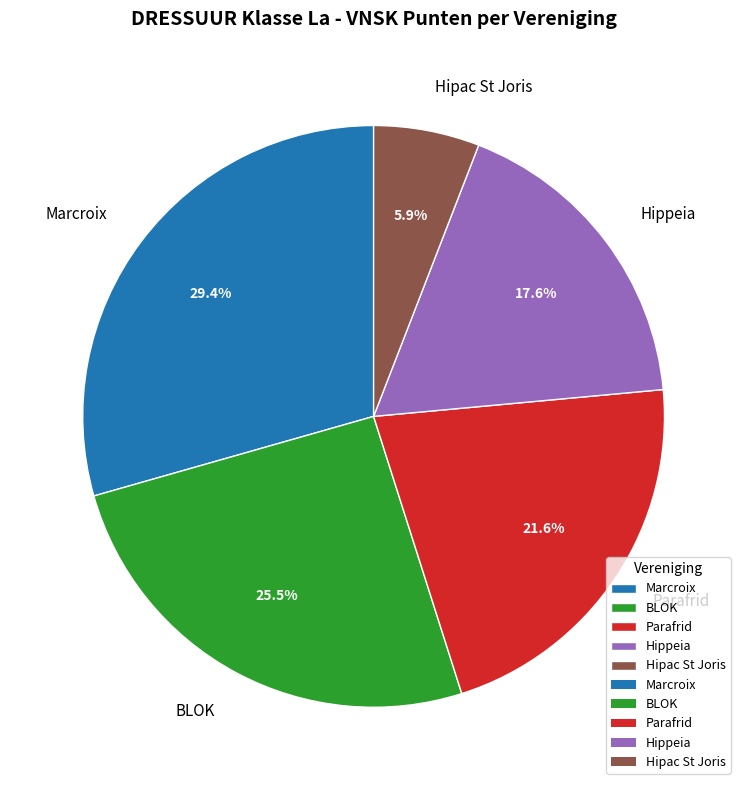

Rank the categories by value from highest to lowest.

Marcroix, BLOK, Parafrid, Hippeia, Hipac St Joris